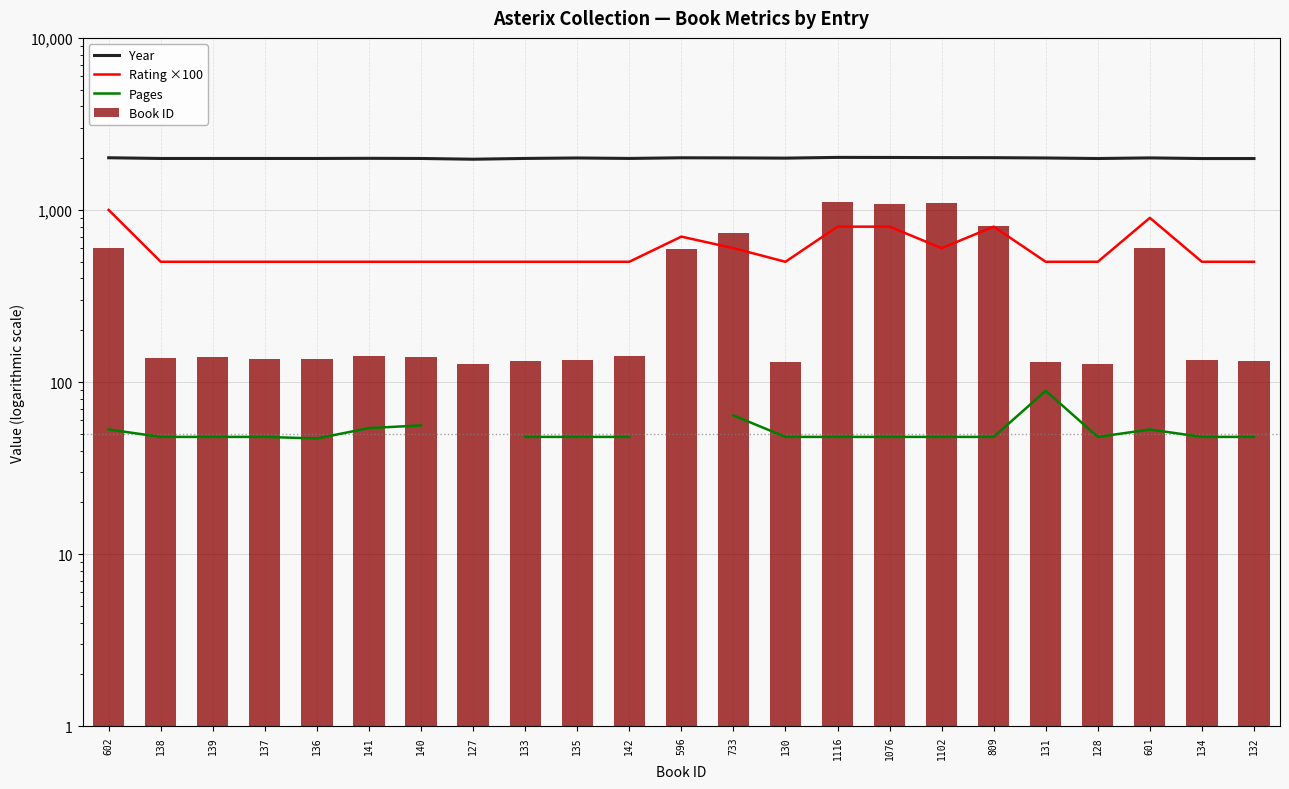

Rank the categories by Year value from highest to lowest.

1116, 1076, 1102, 809, 602, 596, 733, 601, 135, 131, 130, 141, 133, 142, 138, 139, 137, 136, 140, 128, 134, 132, 127